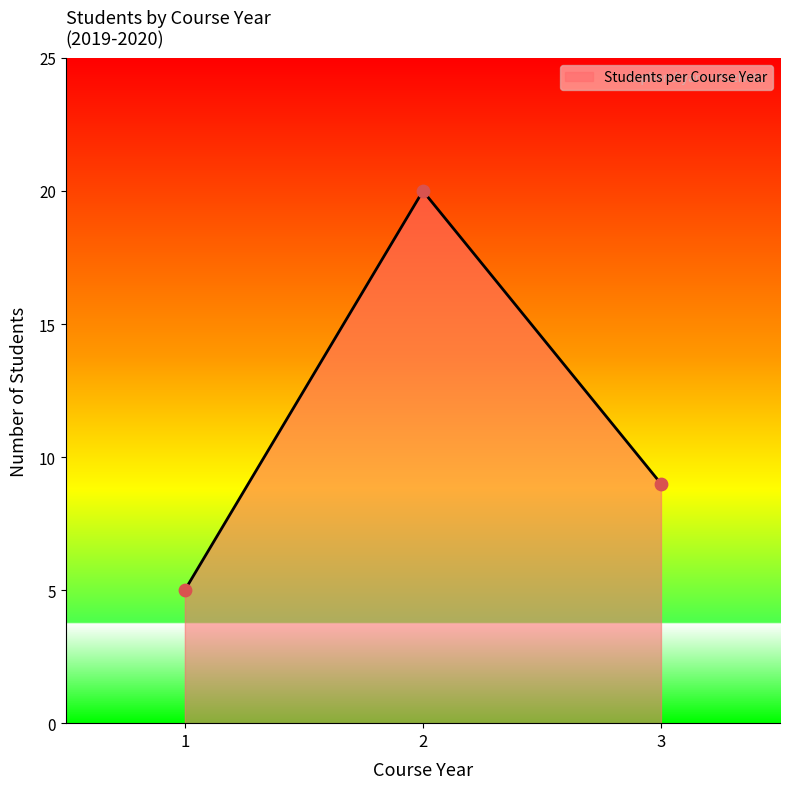

What is the change in value from 1 to 2?

+15